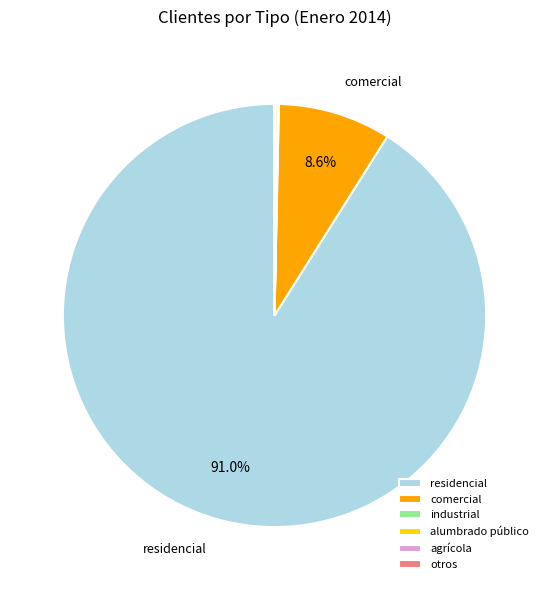

What is the largest slice in the pie chart?

residencial